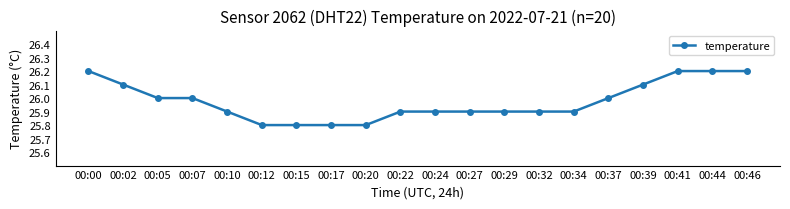

What is the change in value from 00:15 to 00:39?

+0.3